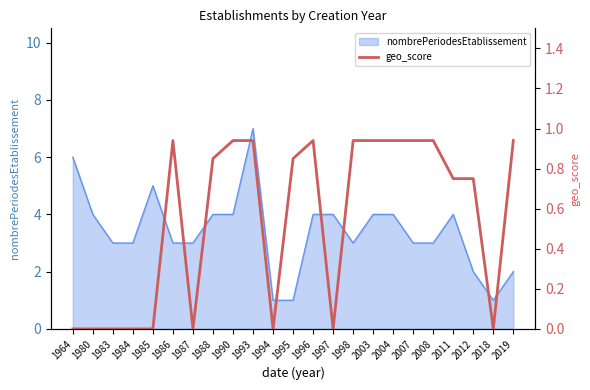

What is the value of the 20th point from the left?

0.8